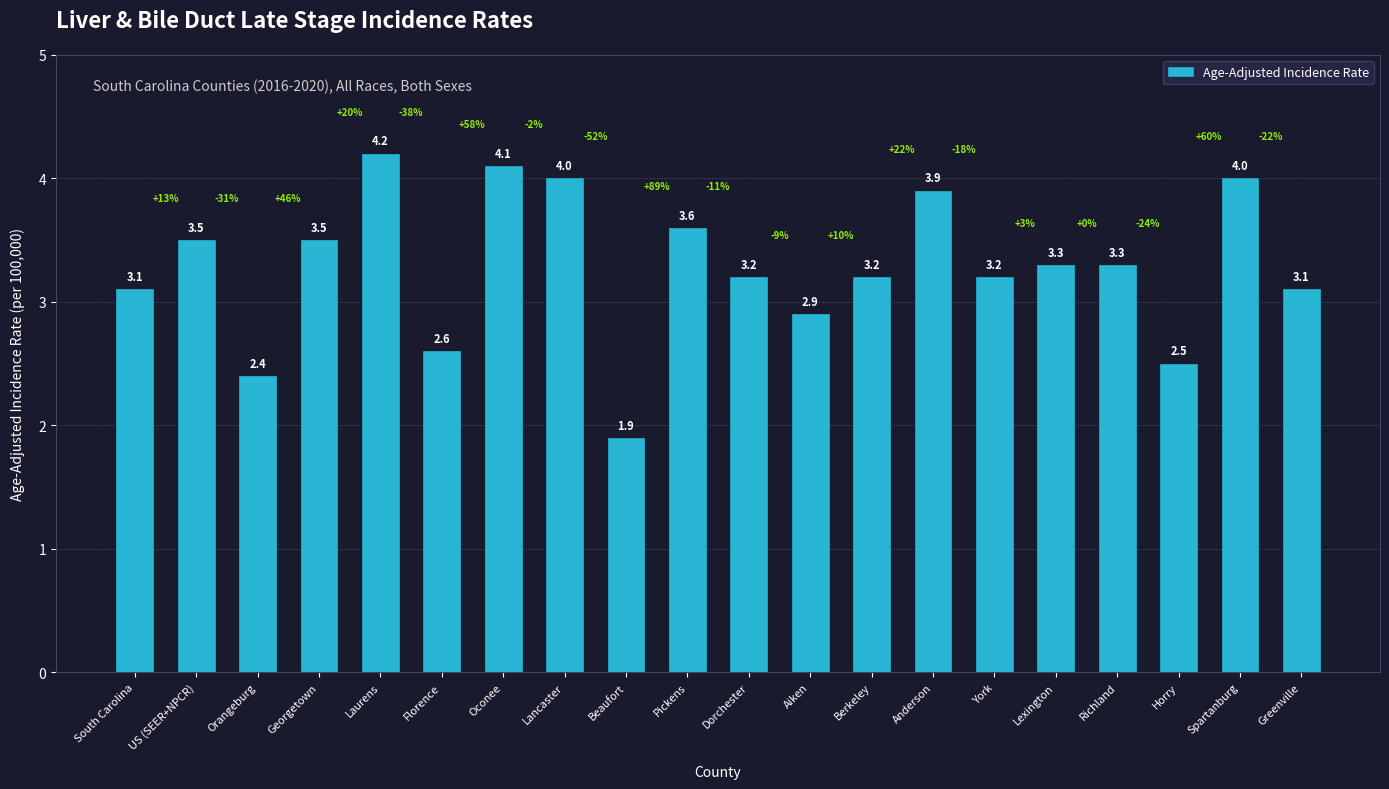

What is the sum of all values?

65.5